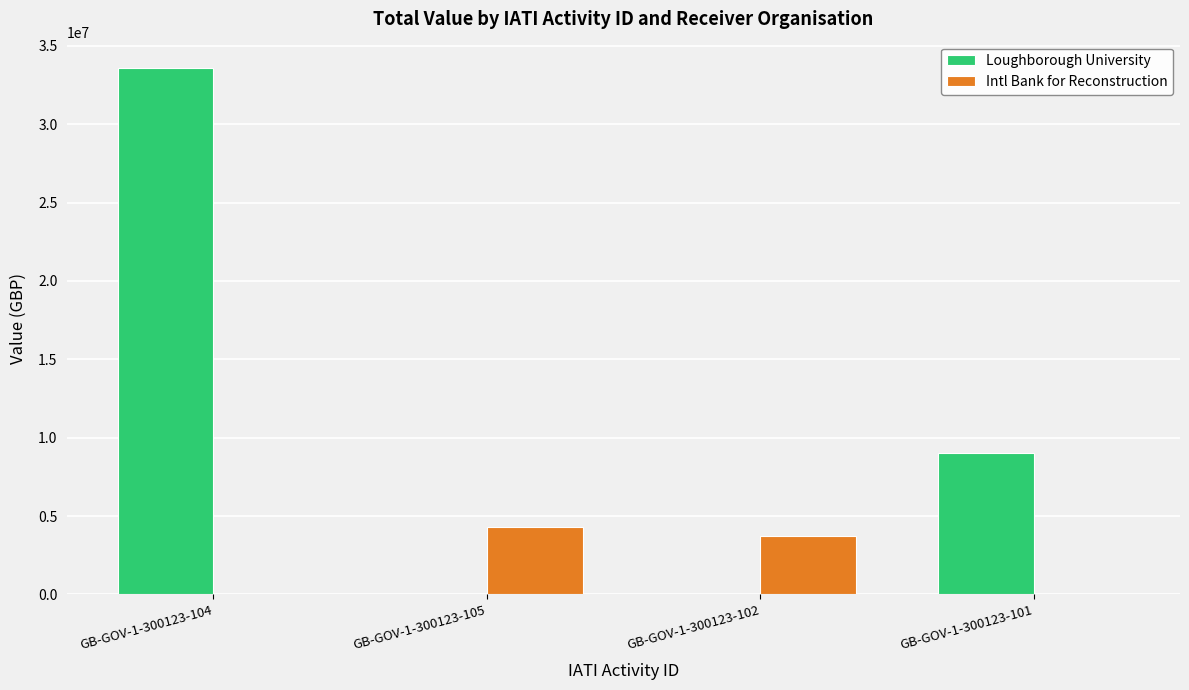

What is the sum of all Intl Bank for Reconstruction values?

8000000.0